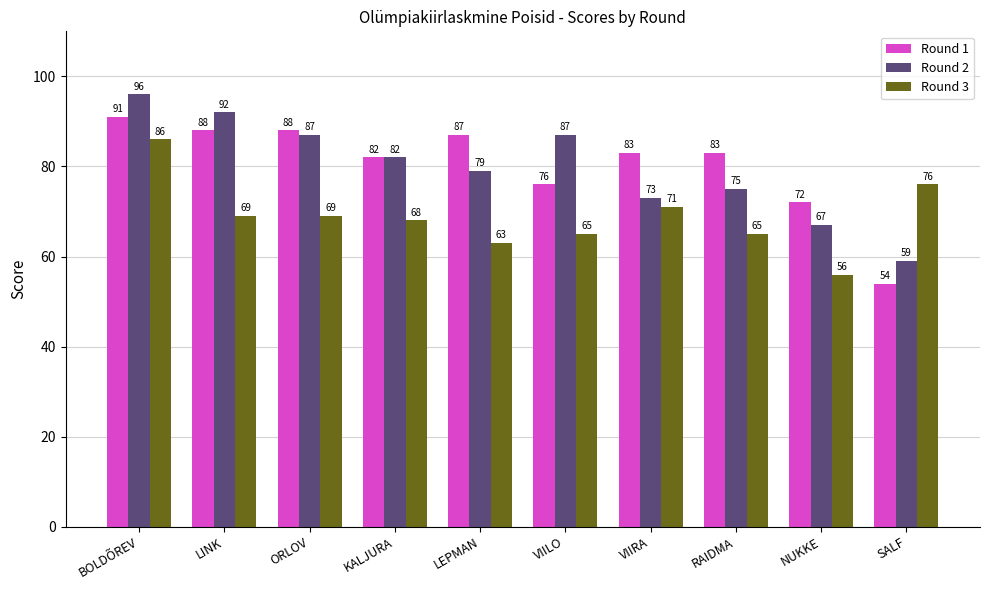

What is the difference between the highest and lowest values at BOLDÕREV?

10